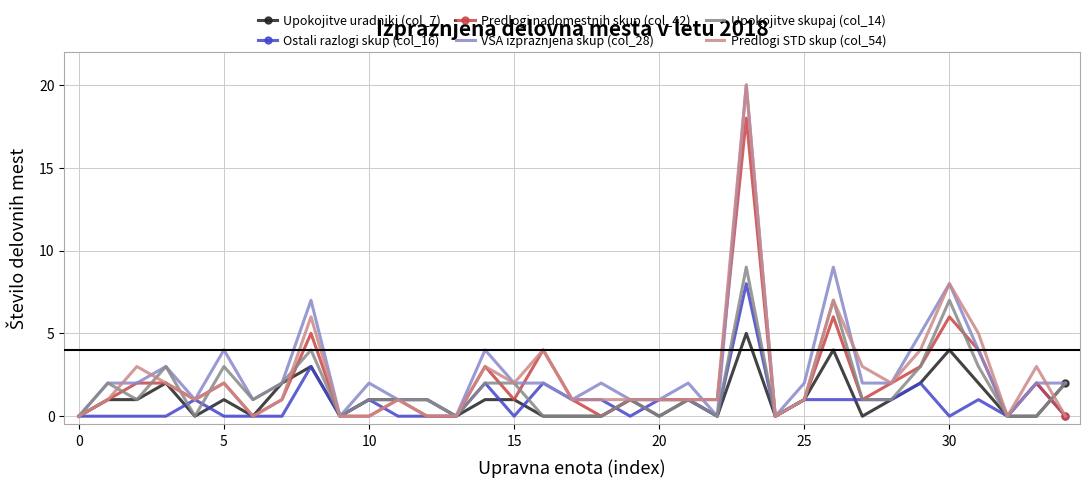

What is the highest value of the Upokojitve skupaj (col_14) series?

9